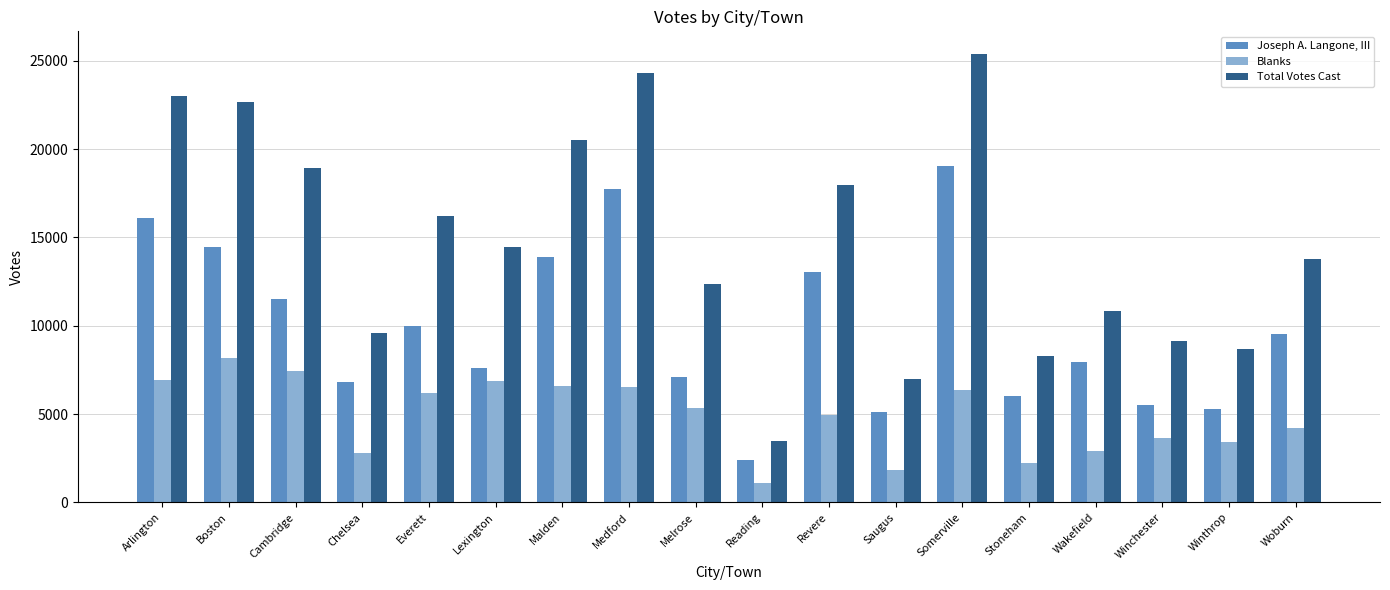

Rank the series by their average value, from lowest to highest.

Blanks, Joseph A. Langone, III, Total Votes Cast